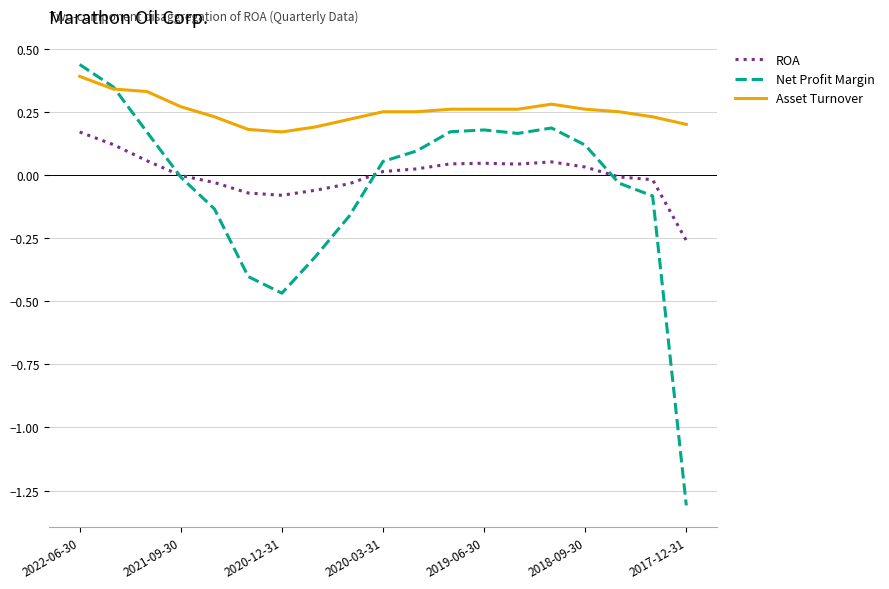

True or false: Asset Turnover and ROA intersect in this chart.

False